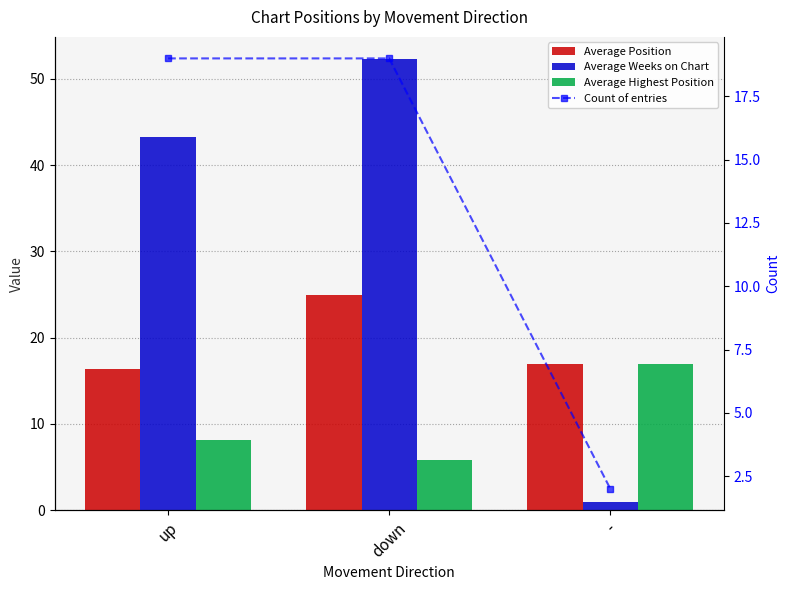

The value of Average Highest Position at up is 8.1. True or false?

True